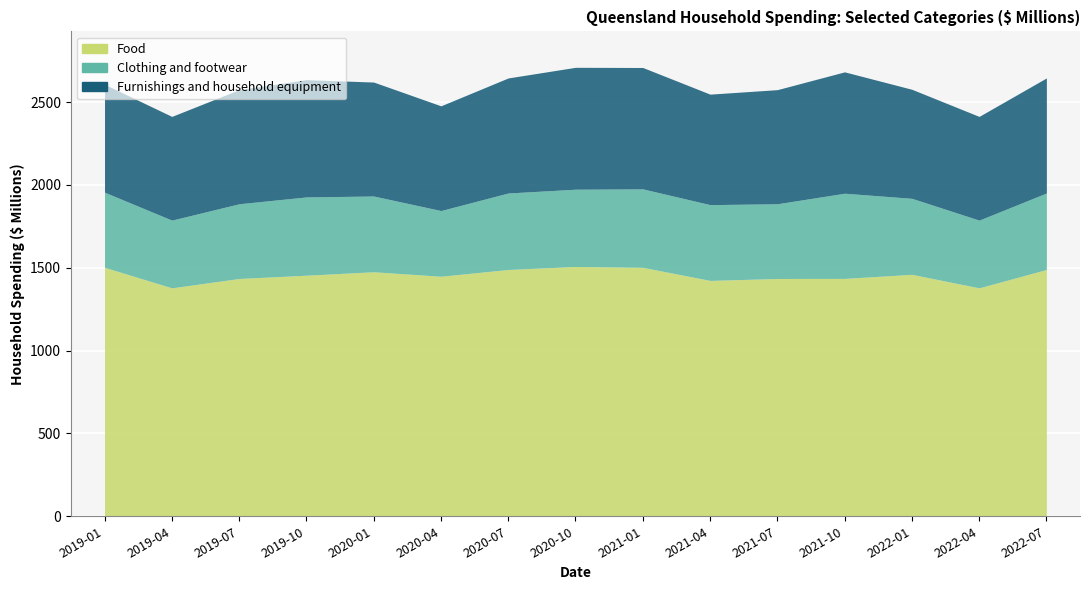

In Food, how many points are lower than both neighbors (excluding endpoints)?

4